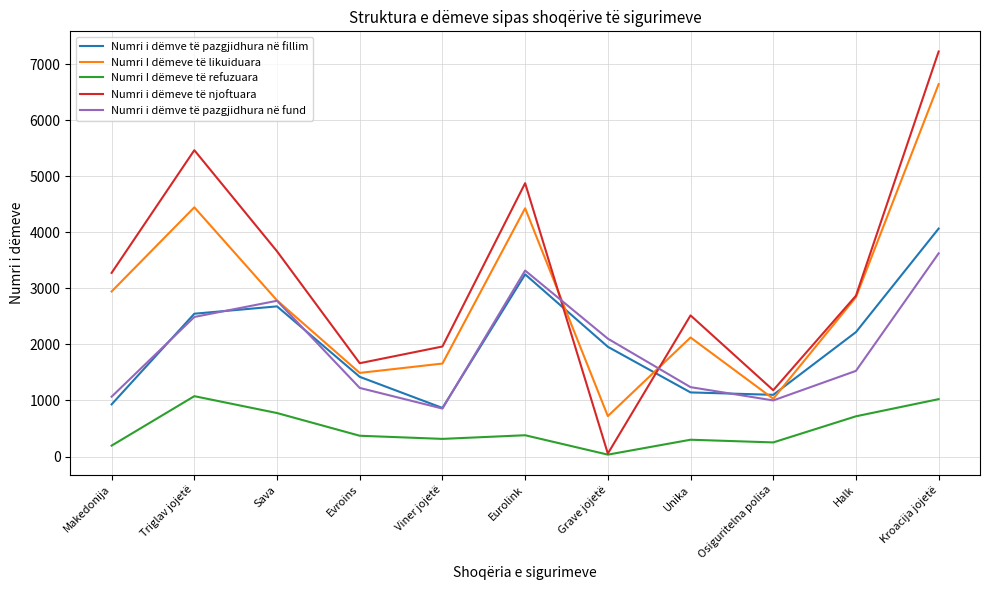

What is the difference between the maximum and second lowest values in the Numri I dëmeve të likuiduara series?

5613